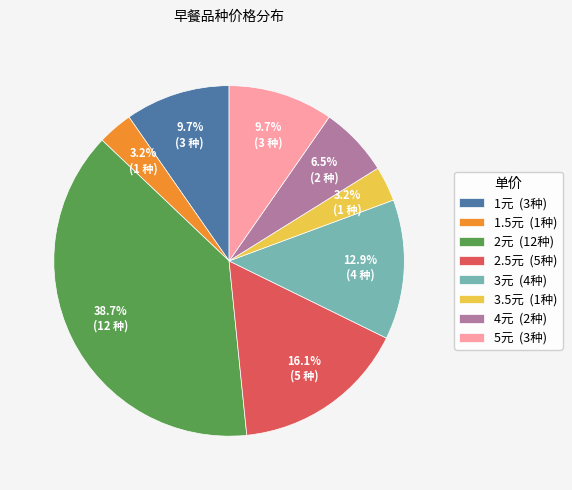

Does any single category account for the majority?

No